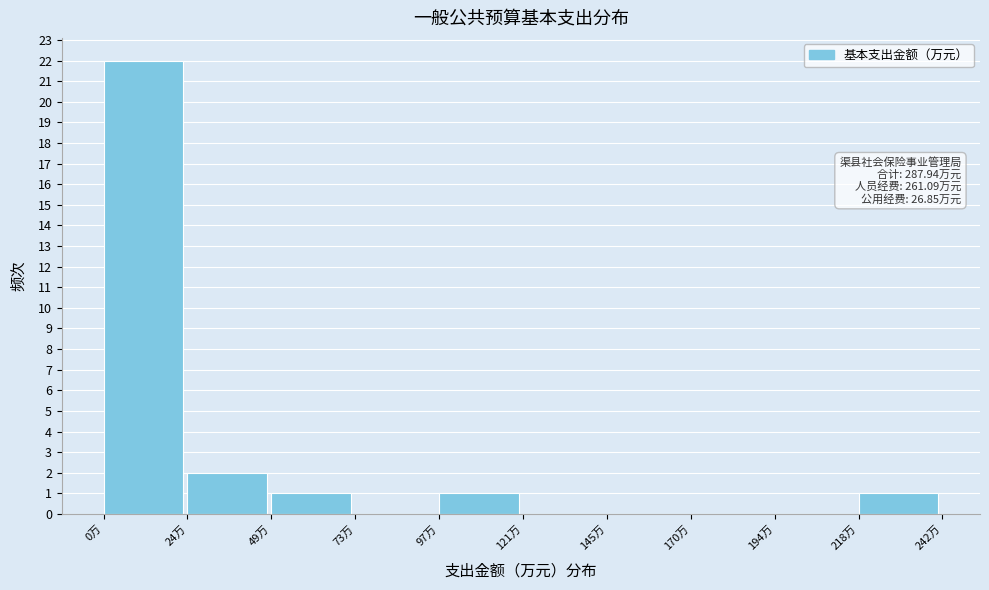

Which range on the x-axis has the tallest bar?

0 to 25